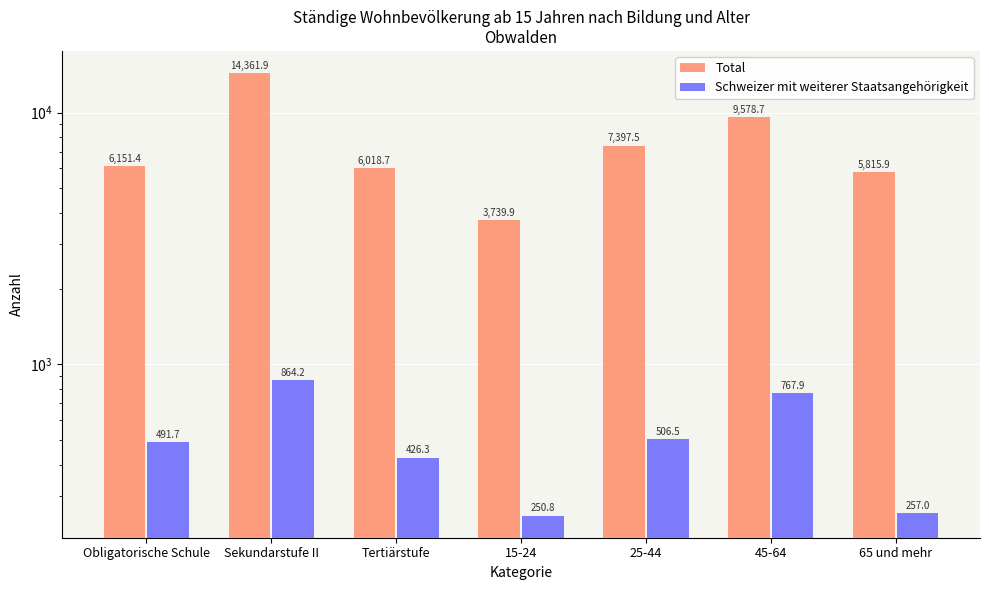

What is the label of the 6th bar from the right?

Sekundarstufe II